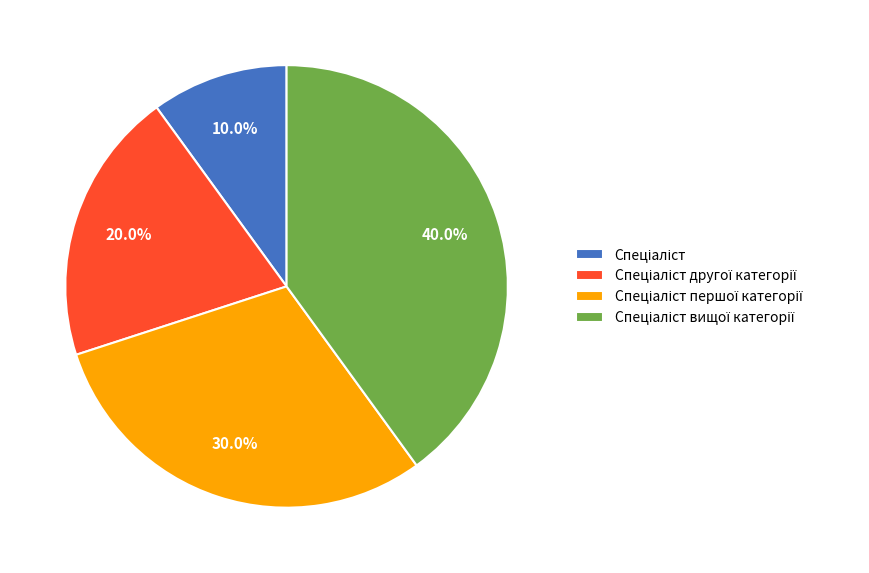

Is it true that Спеціаліст другої категорії is 20% of the pie?

True